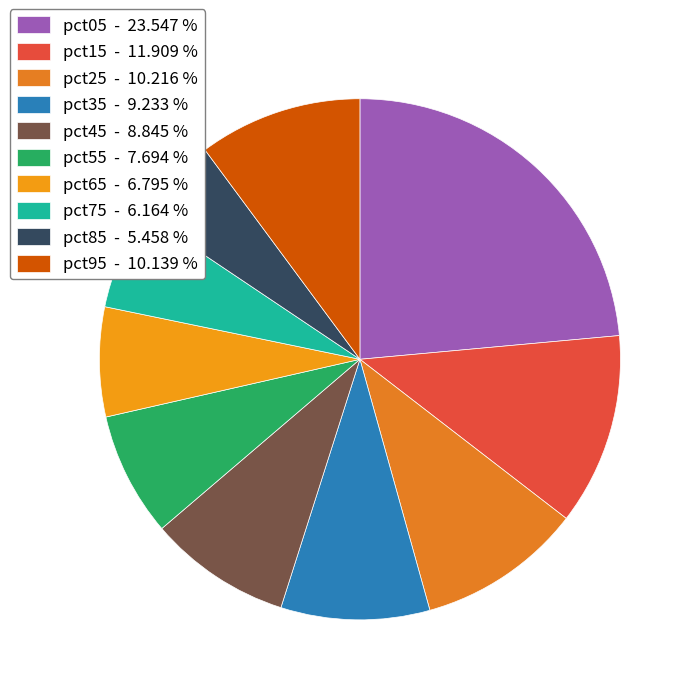

What percentage is the pct75 slice, to the nearest percent?

6%